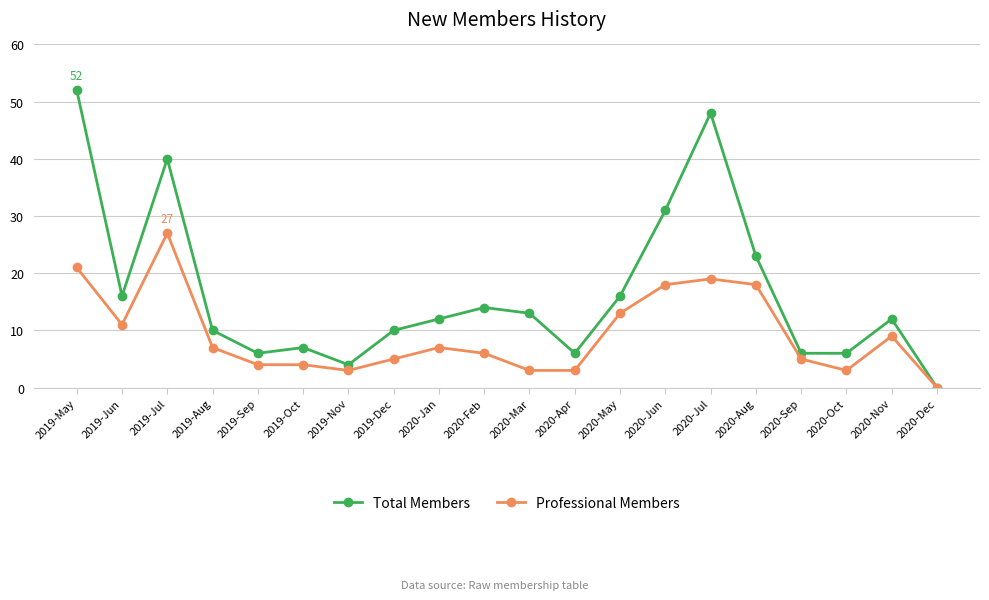

Where does the Professional Members series first go above 7?

2019-May